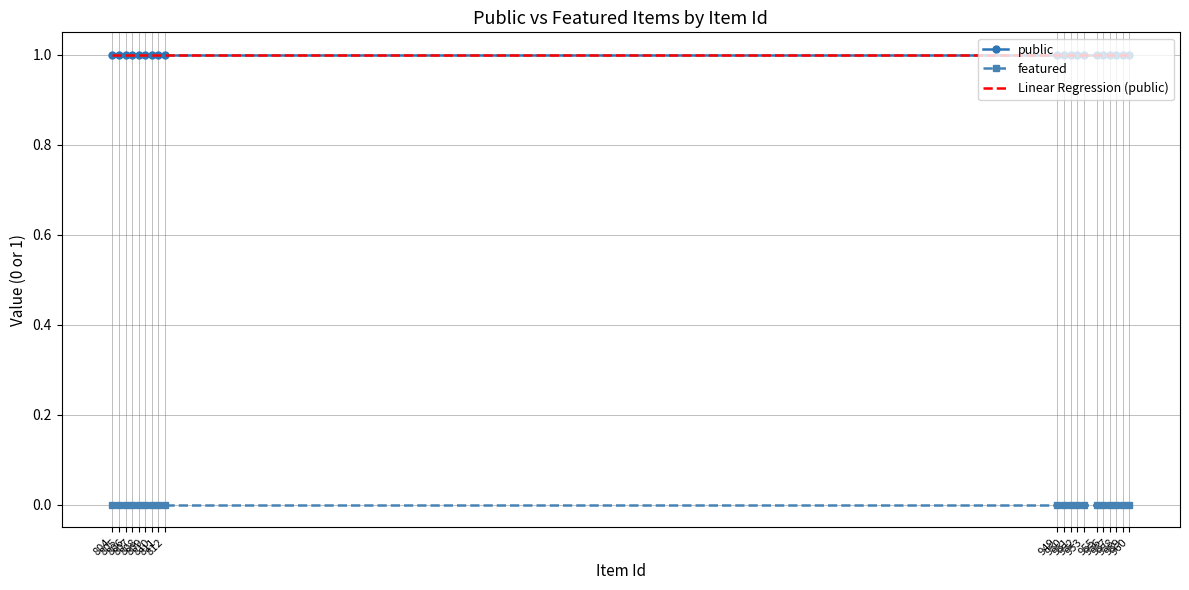

At which label is Linear Regression (public) closest to 0?

804